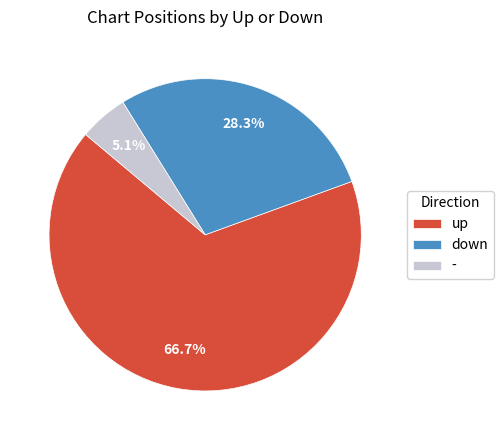

Does any single category account for the majority?

Yes